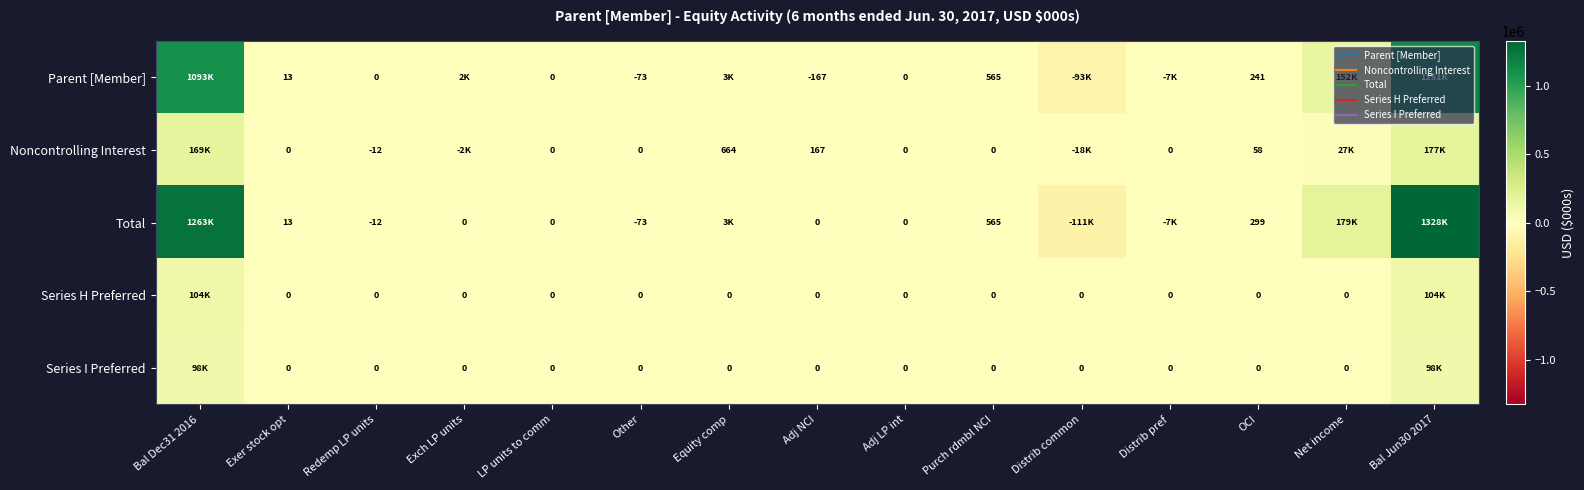

How many series are shown in this chart?

5